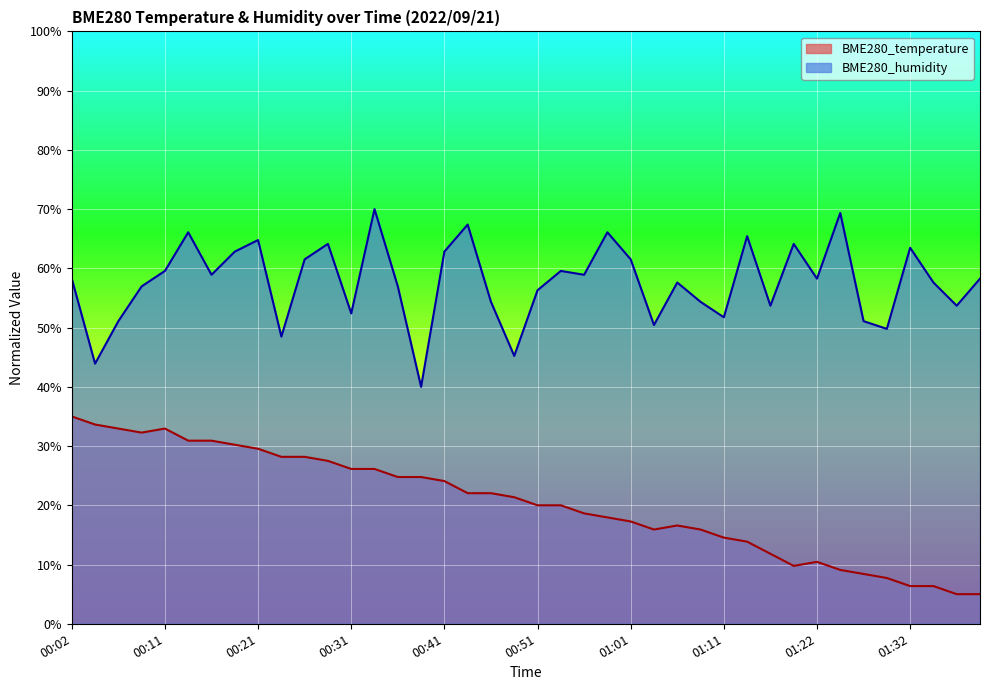

Rank the series by their maximum value, from lowest to highest.

BME280_temperature, BME280_humidity